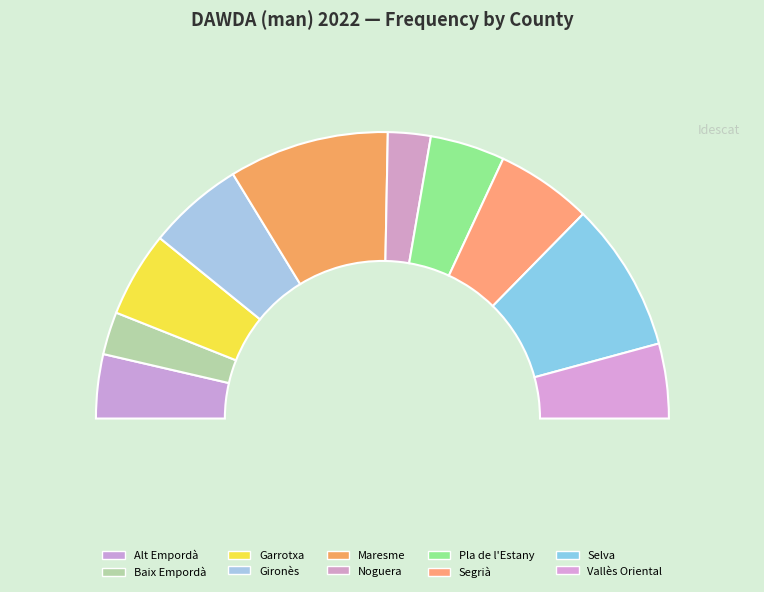

To the nearest percent, what is the difference between the largest and smallest slice percentages?

13%